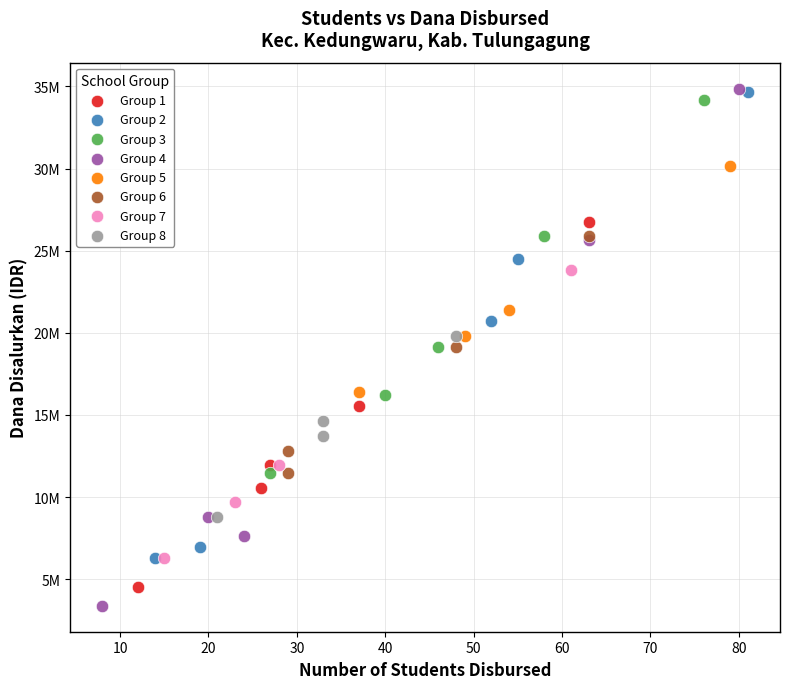

What are all the series names shown in the legend?

Group 1, Group 2, Group 3, Group 4, Group 5, Group 6, Group 7, Group 8